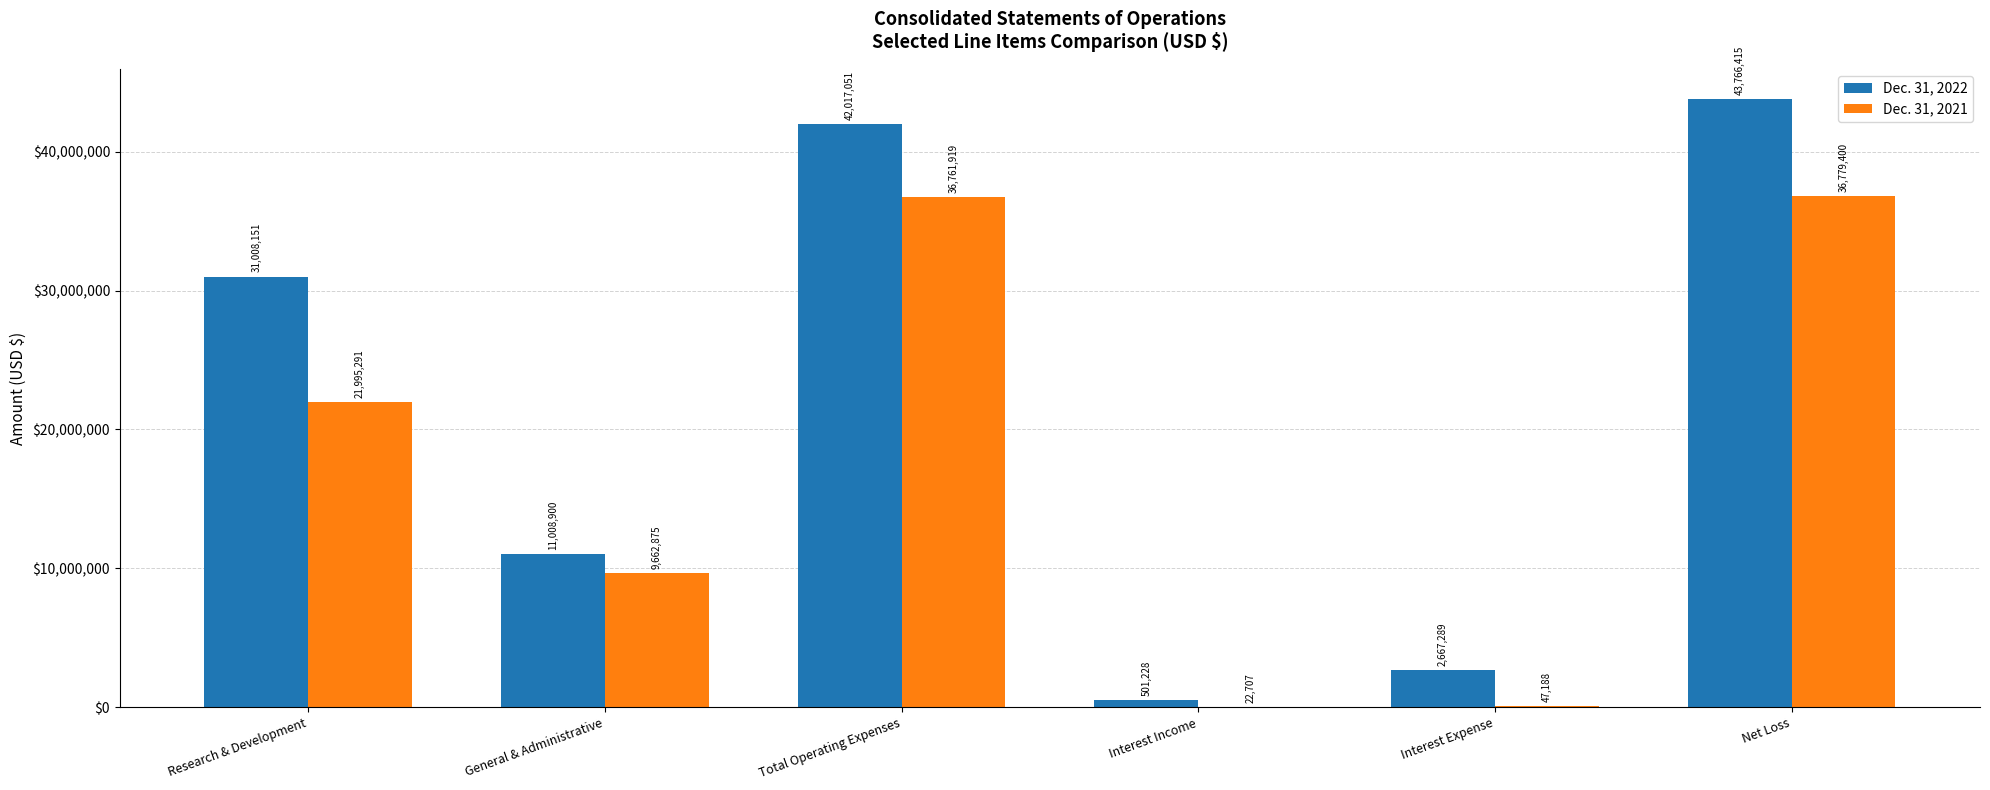

Which series has the largest total across all categories?

Dec. 31, 2022